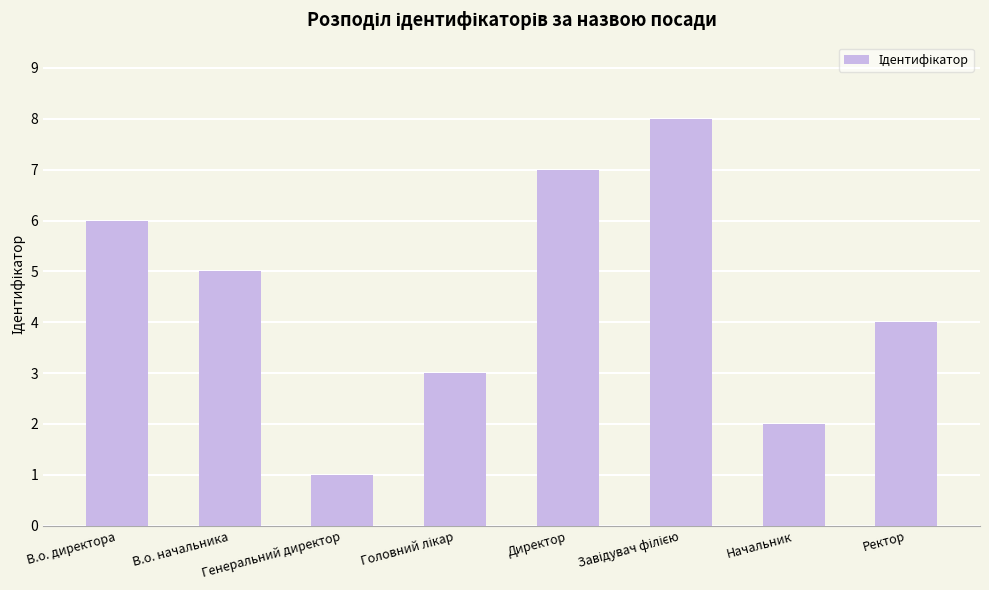

What position from the left is Директор?

5